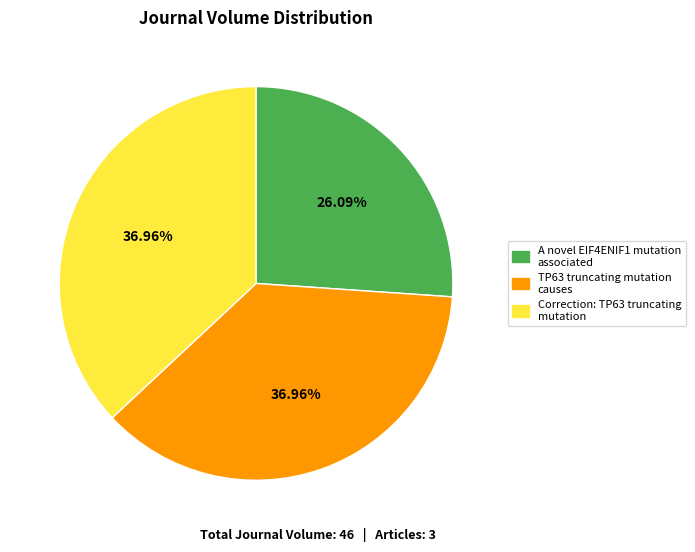

Does TP63 truncating mutation causes account for over 50% of the chart?

No